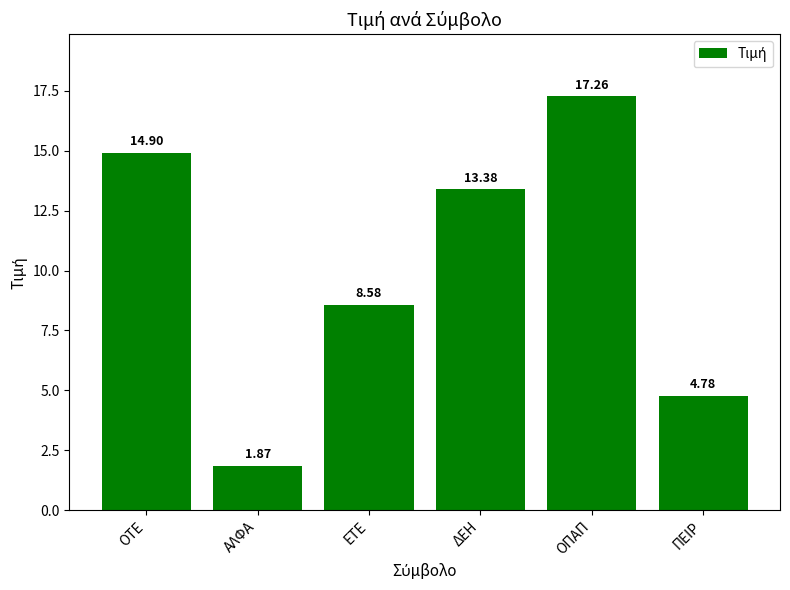

Which category has the lowest value across all series?

ΑΛΦΑ